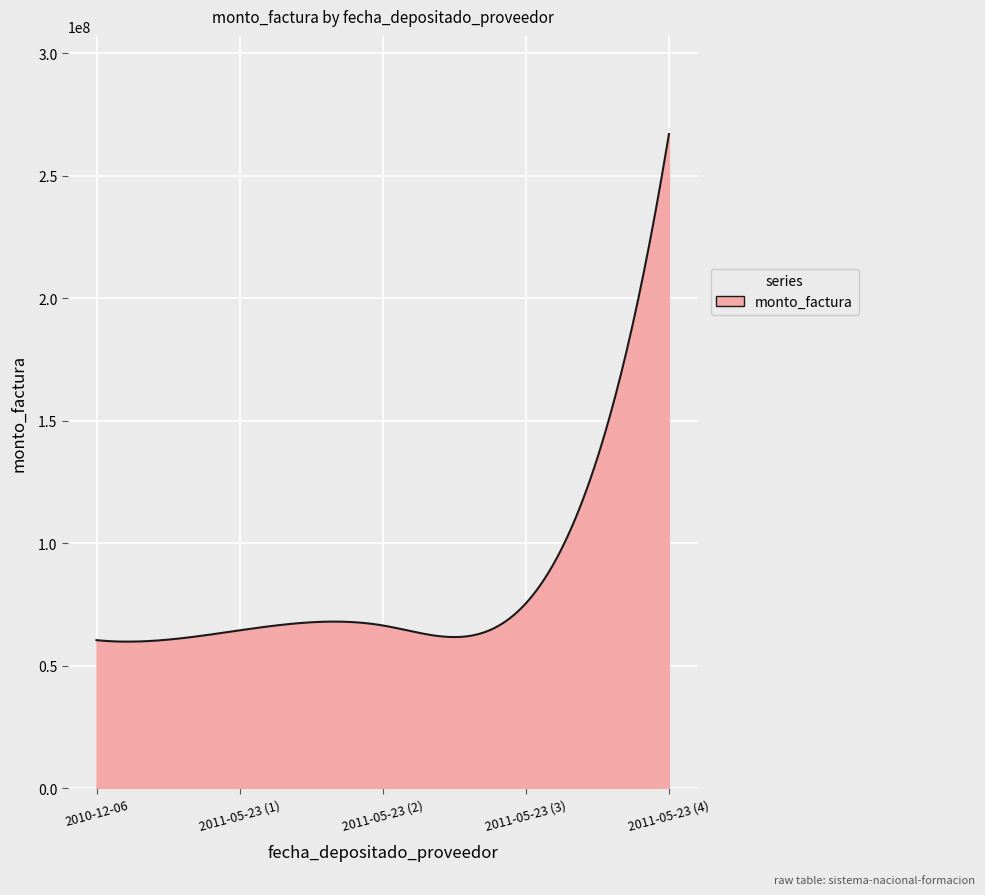

What is the minimum value shown in the chart?

59890708.7